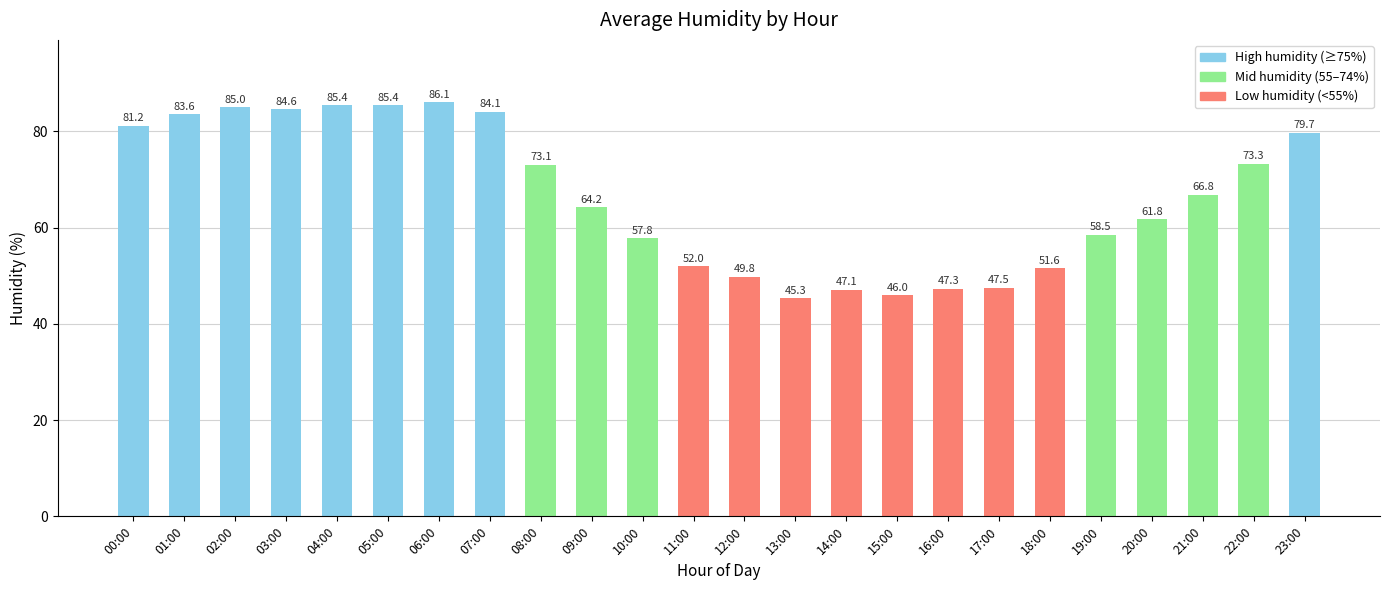

Where is the data nearest to the value 65?

09:00